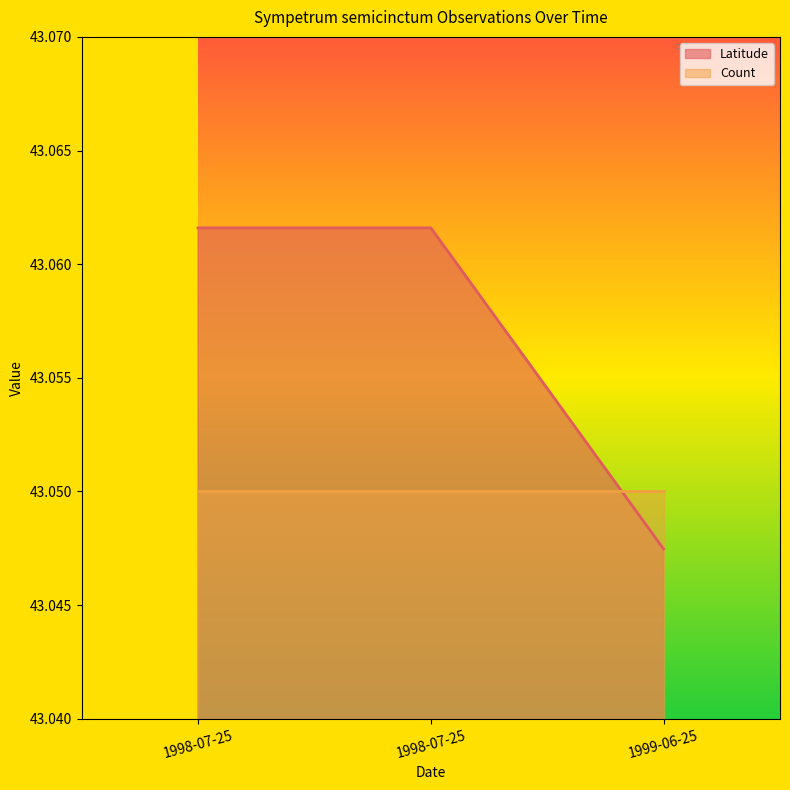

List the labels in order of value, smallest first.

1999-06-25, 1998-07-25, 1998-07-25